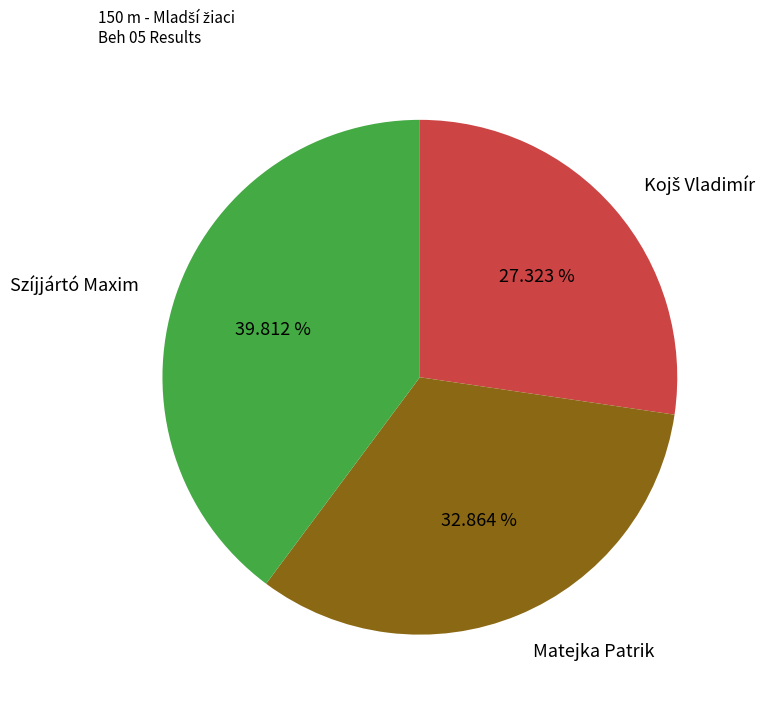

Which category has the biggest portion of the pie?

Szíjjártó Maxim